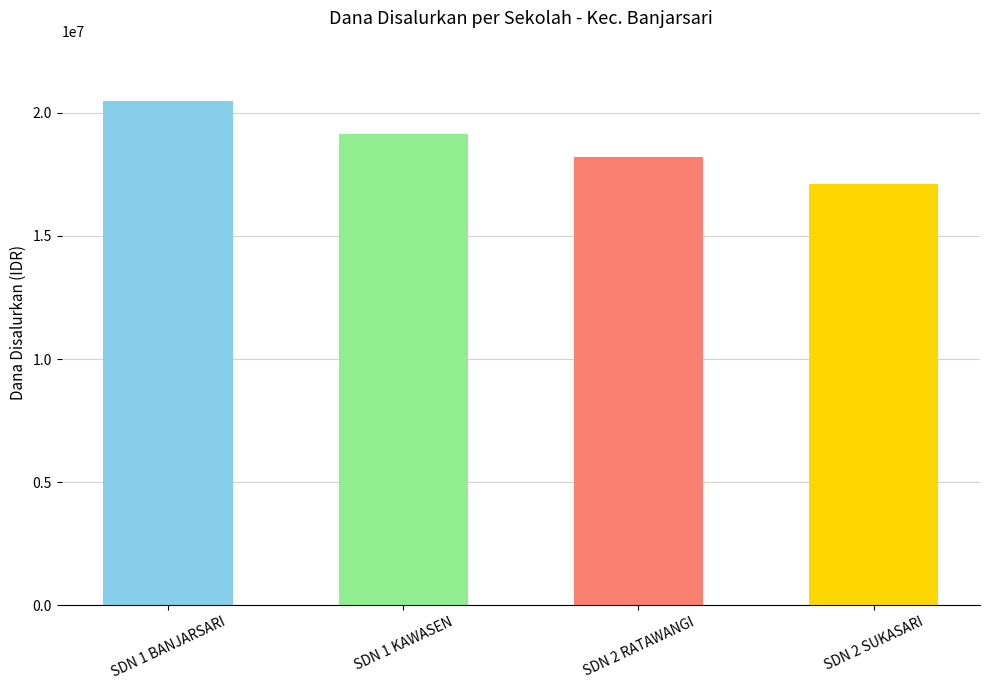

Is it true that the value at SDN 1 BANJARSARI is 29355289?

False